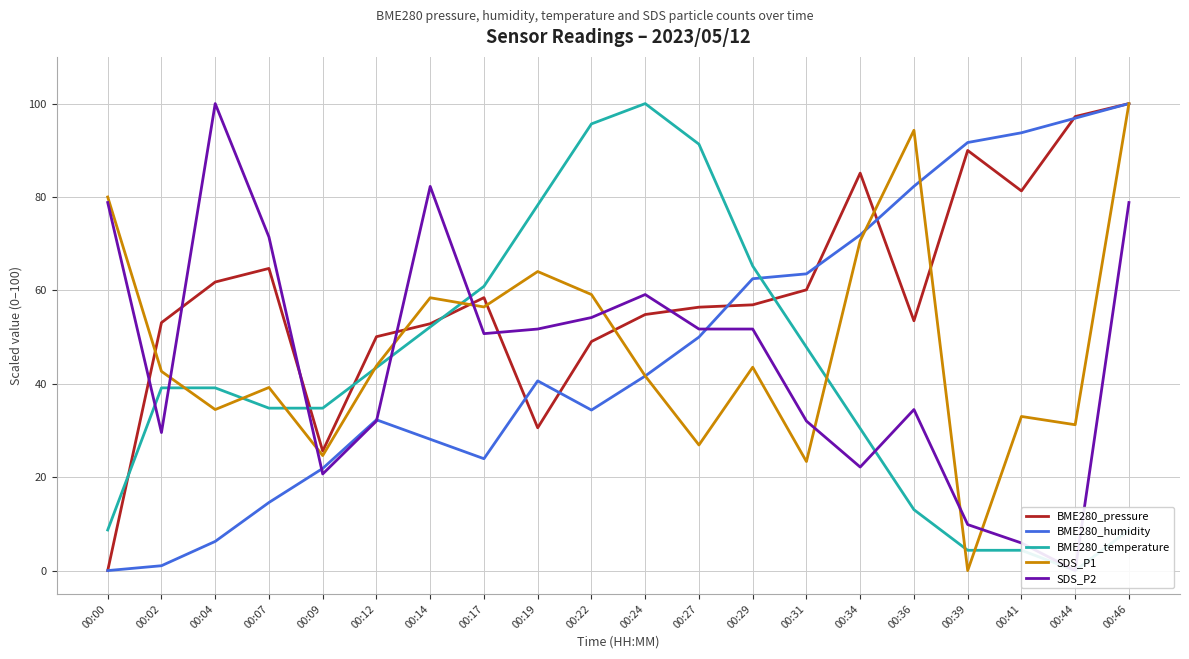

At which category does BME280_humidity reach its first local valley?

00:17